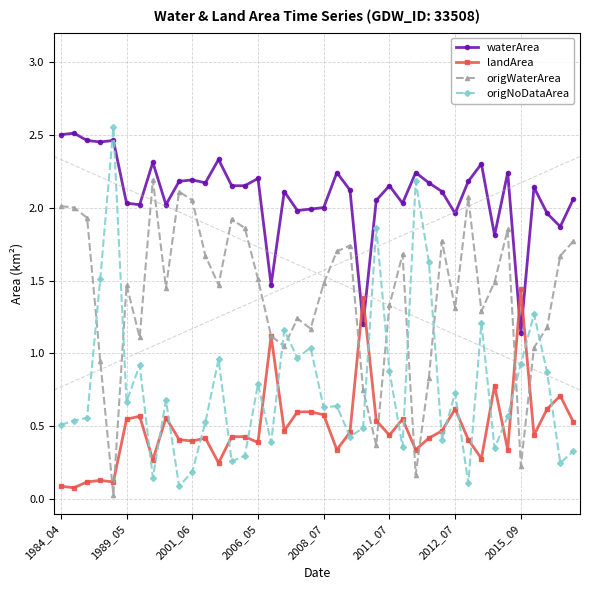

Read the origWaterArea value at 2012_07.

1.3